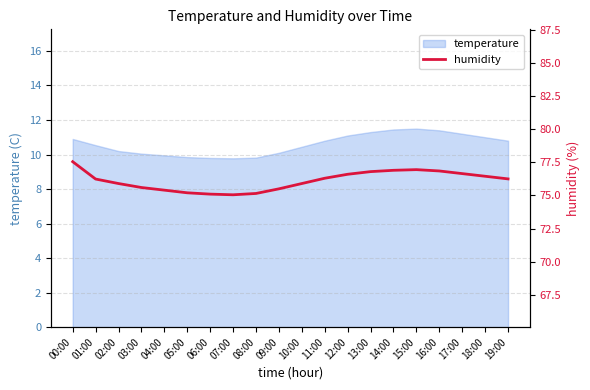

What is the difference between the second highest and second lowest values?

1.9